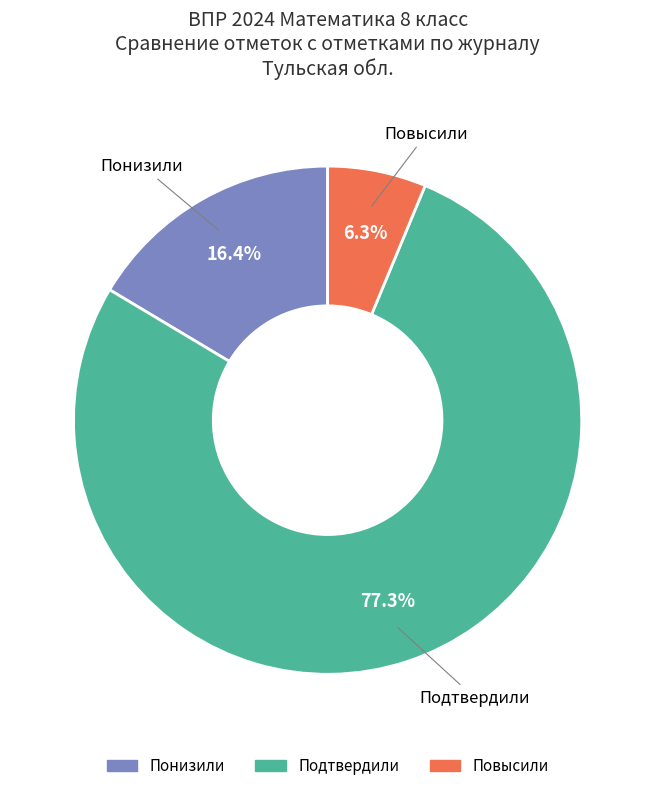

True or false: Подтвердили accounts for 87% of the total.

False